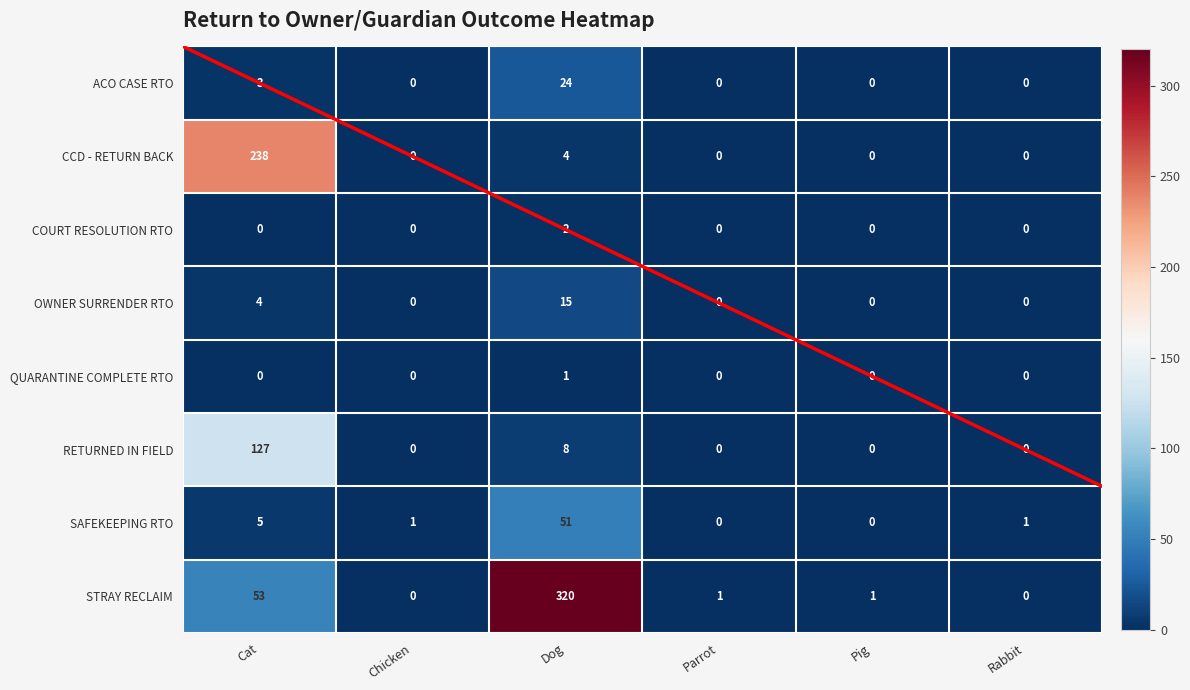

Rank the series by their maximum value, from highest to lowest.

STRAY RECLAIM, CCD - RETURN BACK, RETURNED IN FIELD, SAFEKEEPING RTO, ACO CASE RTO, OWNER SURRENDER RTO, COURT RESOLUTION RTO, QUARANTINE COMPLETE RTO